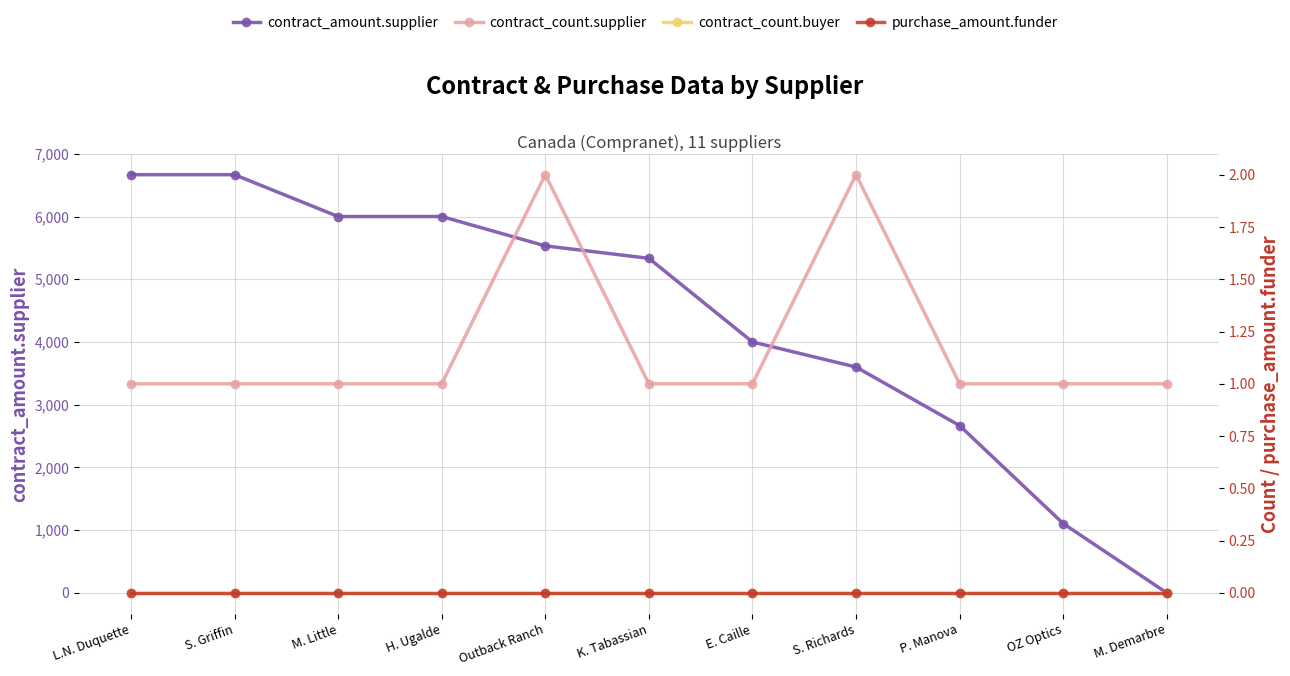

What is the greatest value displayed?

6666.7